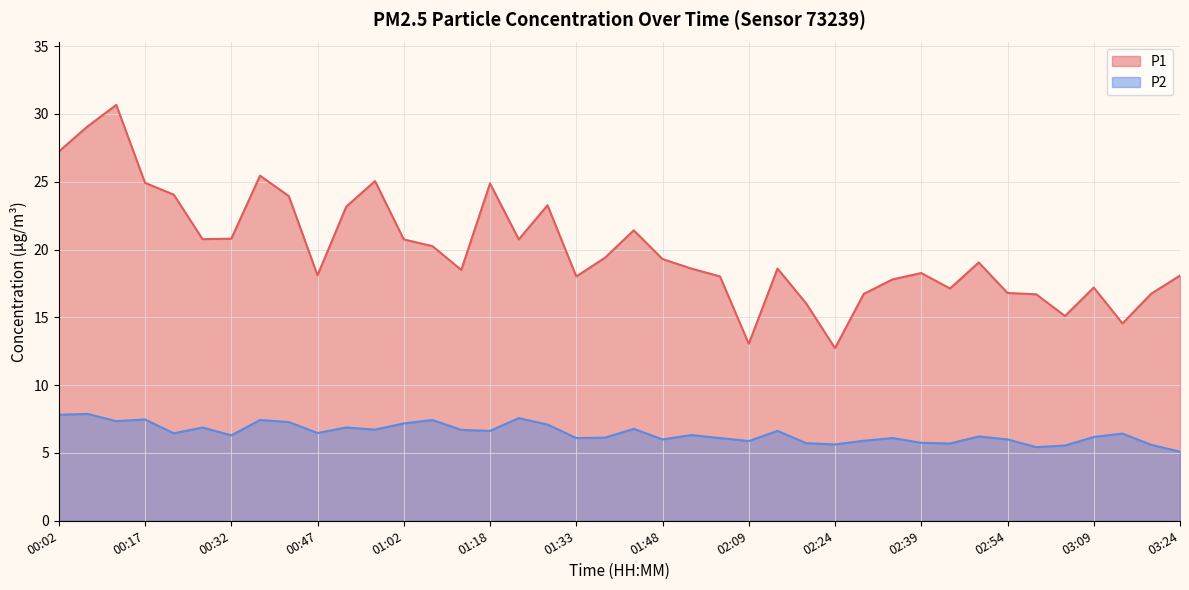

What is the total value across all series at 02:39?

24.0